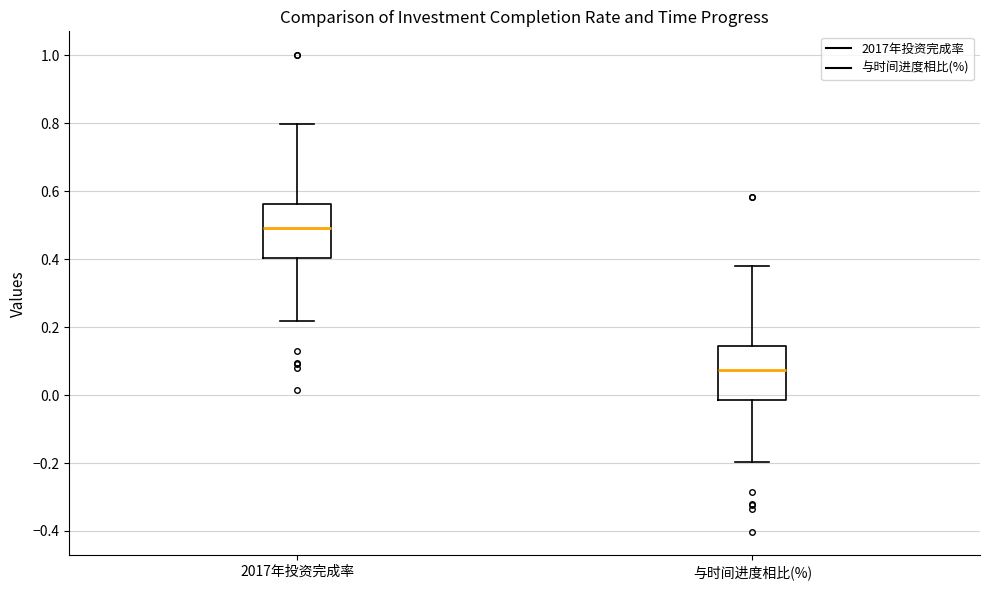

Reading left to right, transcribe this box plot: for each box, give where its median line is, the range the box spans, and where its two whiskers end, as read against the y-axis. The values are not printed on the chart, so give them approximately, as read against the axis.

2017年投资完成率: median 0.50, box 0.40 to 0.56, whiskers 0.22 to 0.80
与时间进度相比(%): median 0.08, box -0.02 to 0.14, whiskers -0.20 to 0.38